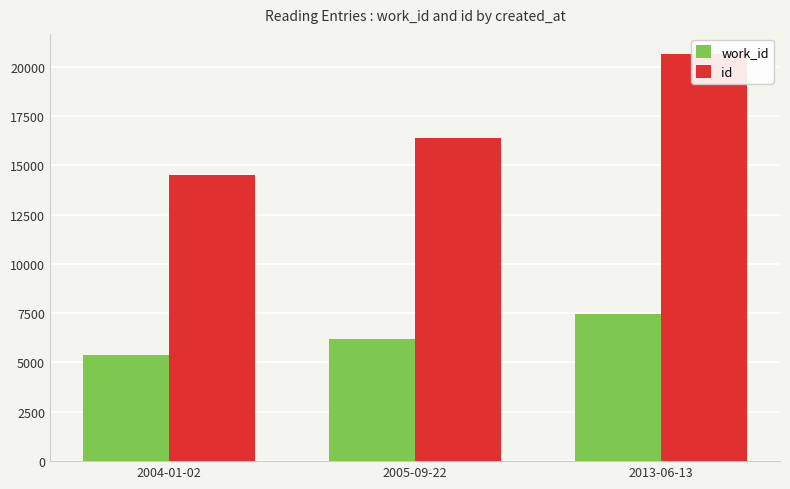

Rank the series at 2004-01-02 from lowest to highest value.

work_id, id